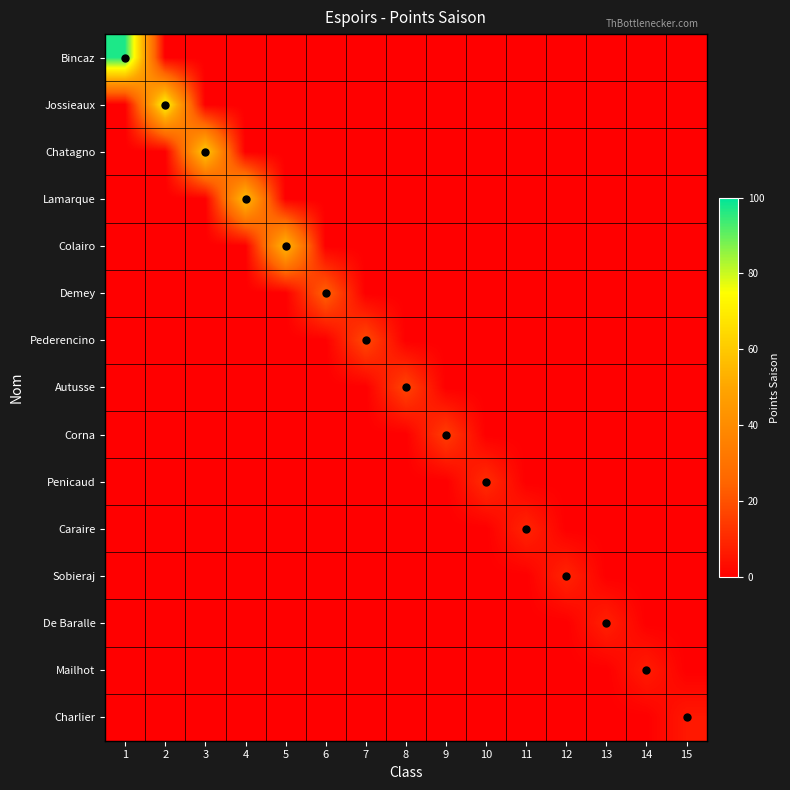

Rank the series at 13 from lowest to highest value.

Bincaz, Jossieaux, Chatagno, Lamarque, Colairo, Demey, Pederencino, Autusse, Corna, Penicaud, Caraire, Sobieraj, Mailhot, Charlier, De Baralle